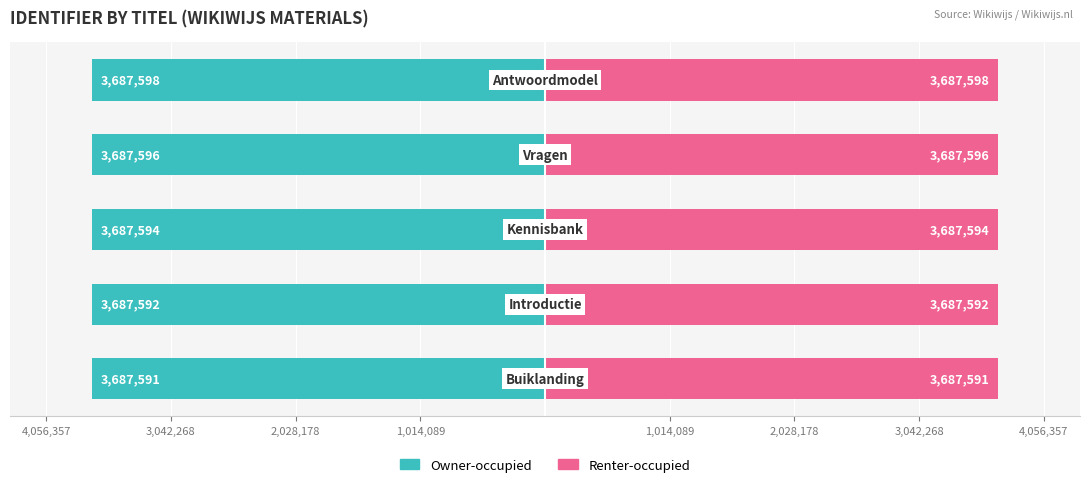

How many bars are there in total?

10